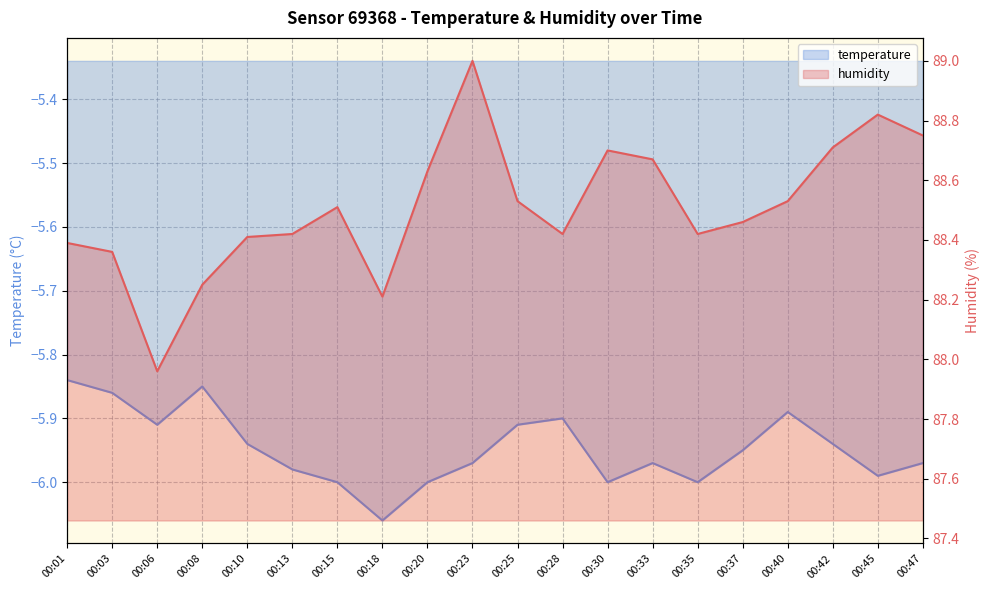

What is the average value of the humidity series?

88.5